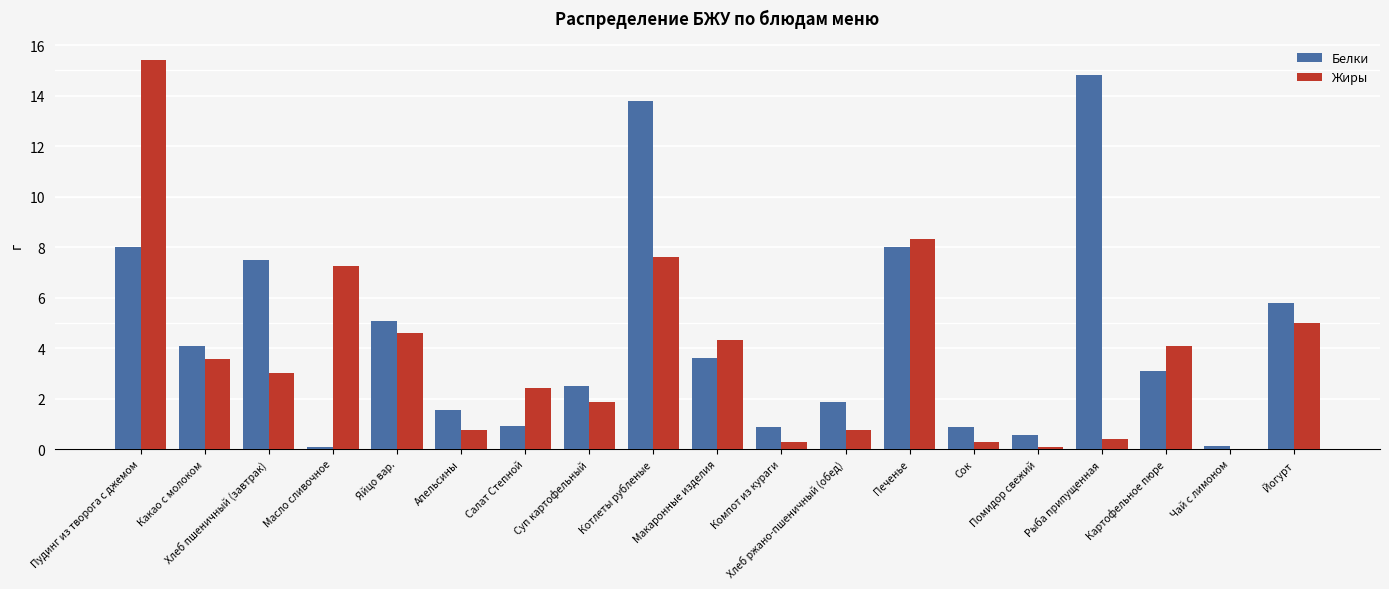

What is the sum of the Жиры values at Йогурт and Салат Степной?

7.4